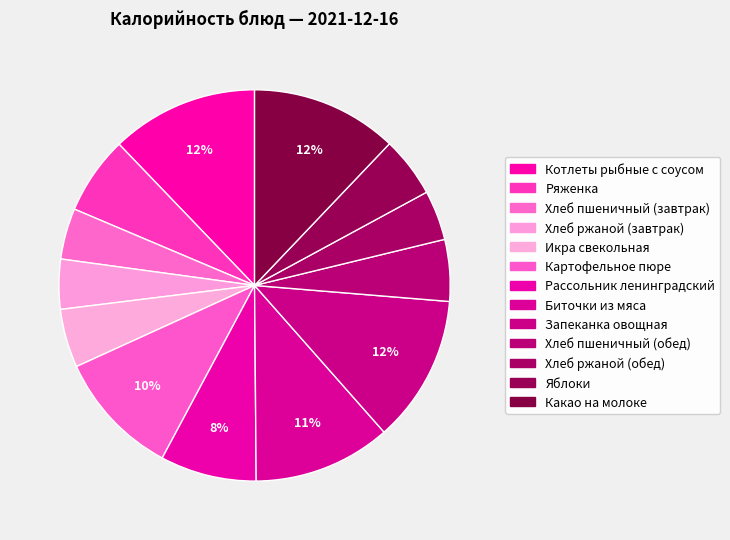

The Картофельное пюре slice represents 10% of the pie. True or false?

True